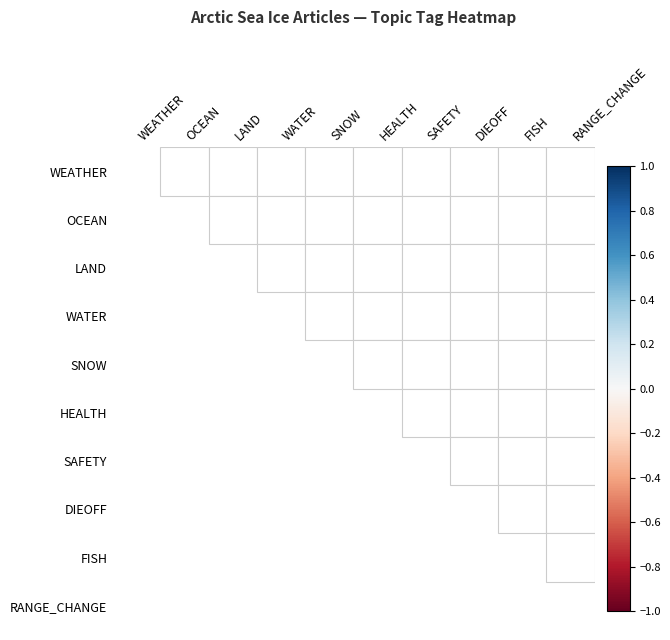

Is it true that WEATHER equals 0 at 0?

True